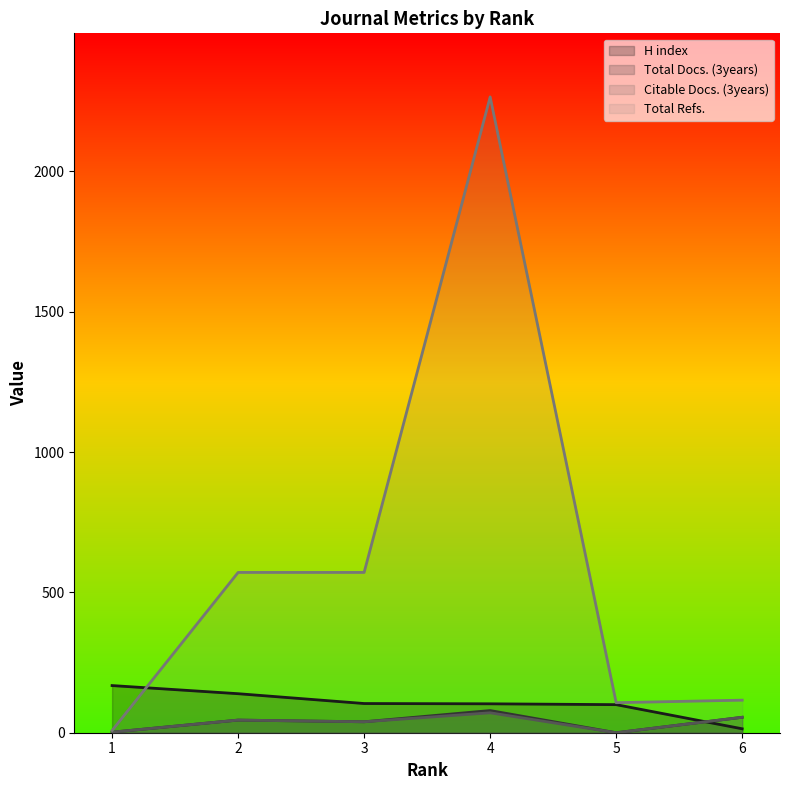

Reading right to left, extract all data points from this chart.

H index: 6=14	5=100	4=103	3=104	2=139	1=168
Total Docs. (3years): 6=55	5=0	4=79	3=39	2=45	1=2
Citable Docs. (3years): 6=55	5=0	4=71	3=39	2=45	1=2
Total Refs.: 6=116	5=107	4=2265	3=571	2=571	1=8